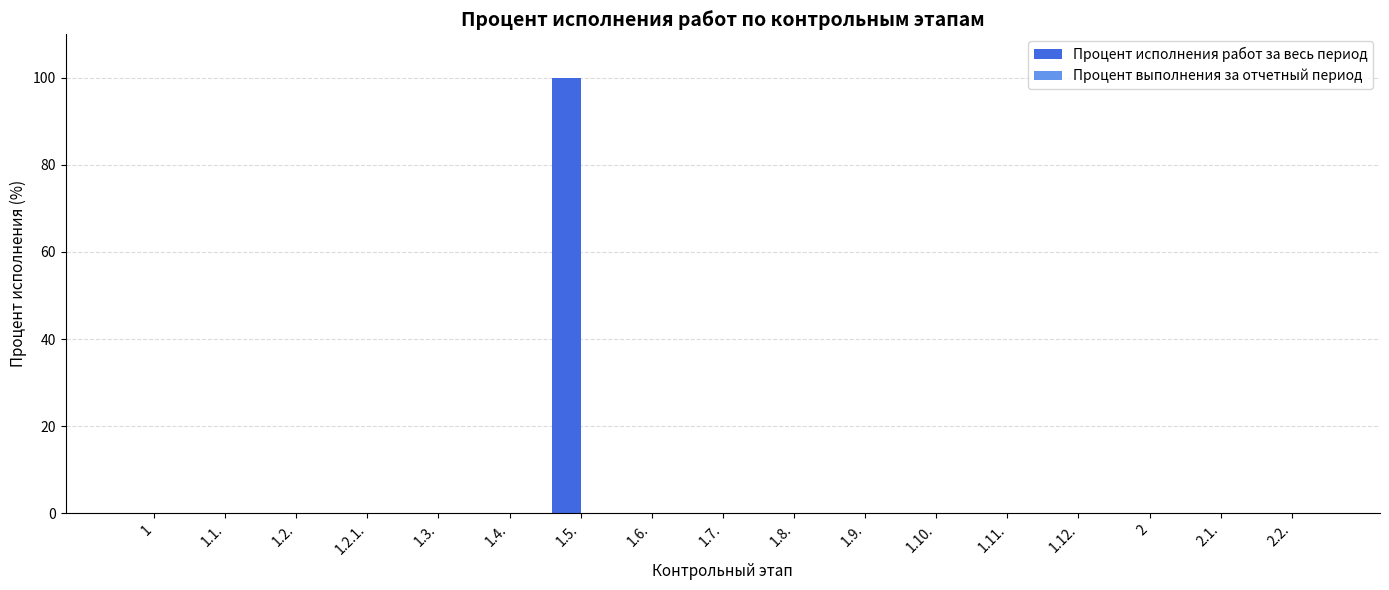

Count the number of categories in the chart.

17